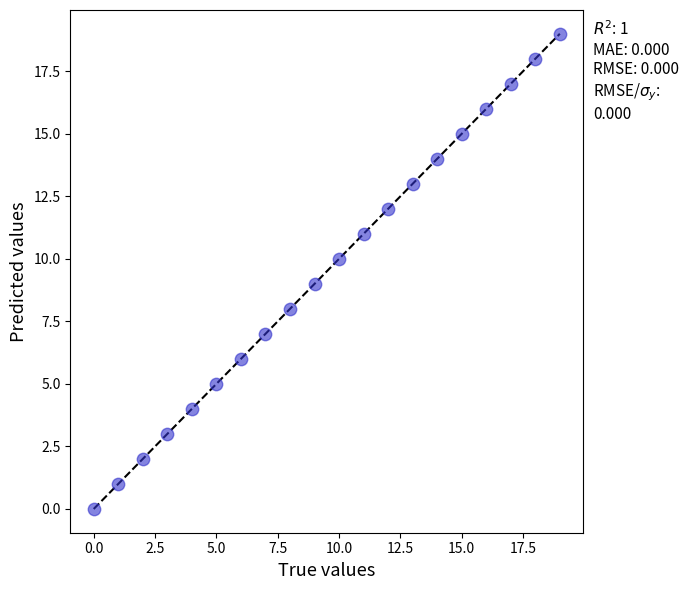

What is the range of Y values (max minus min)?

19